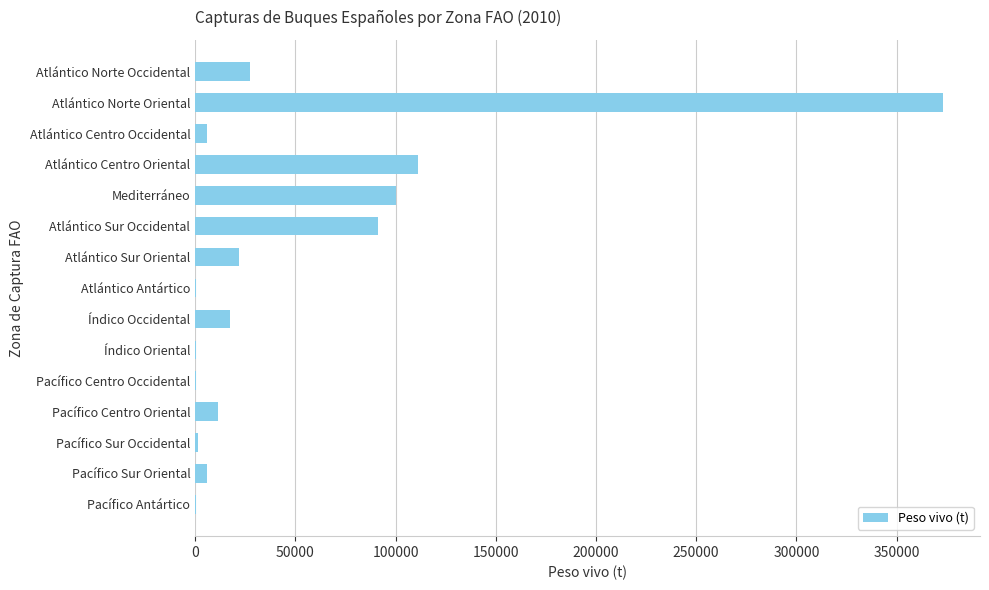

Which label corresponds to the largest value in the chart?

Atlántico Norte Oriental